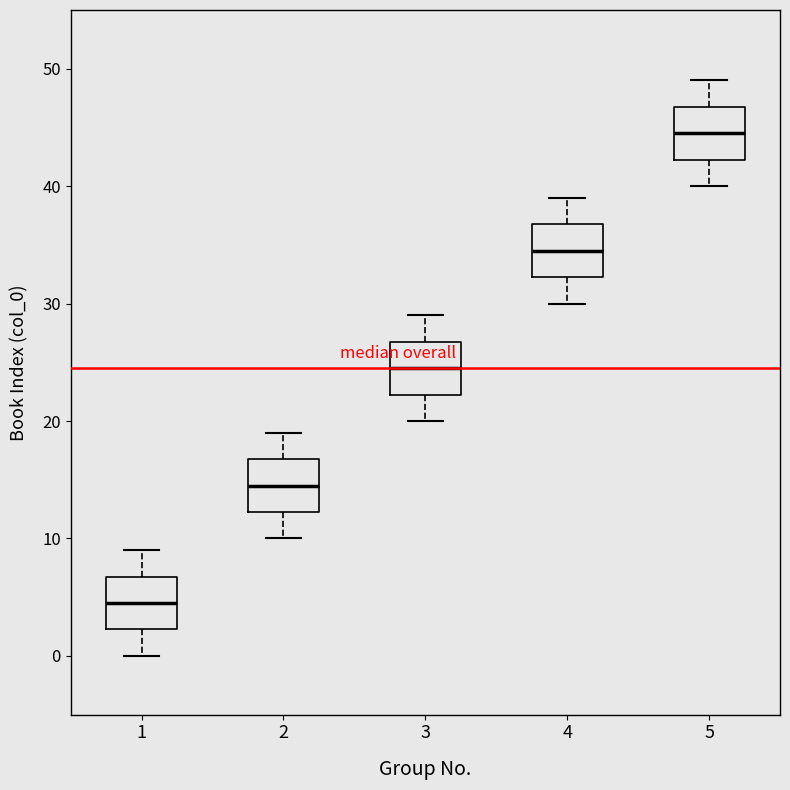

Which box has the highest median line?

5